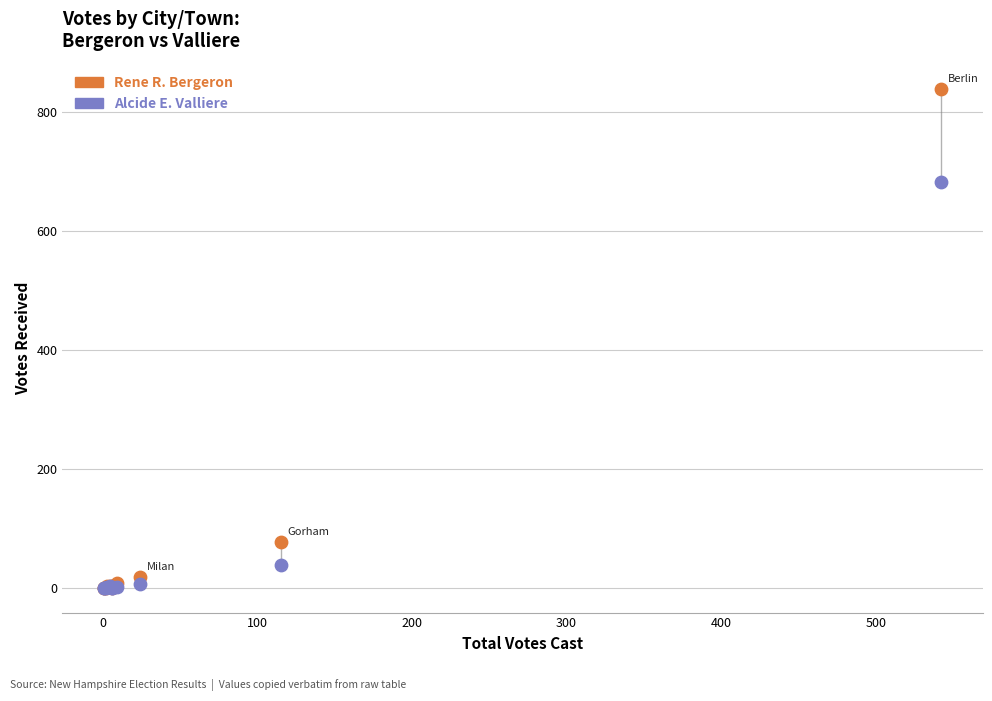

In the Alcide E. Valliere series, what Y value is closest to 341?

38